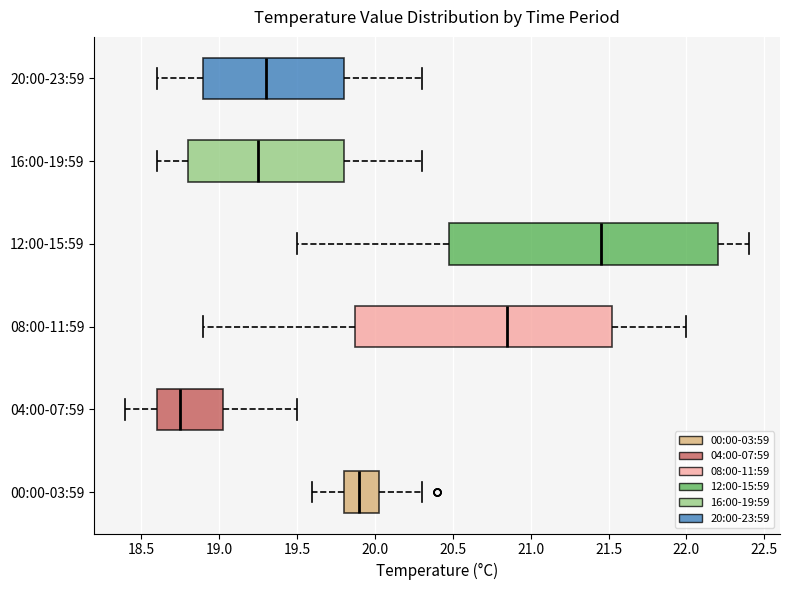

Reading bottom to top, transcribe this box plot: for each box, give where its median line is, the range the box spans, and where its two whiskers end, as read against the x-axis. The values are not printed on the chart, so give them approximately, as read against the axis.

00:00-03:59: median 19.90, box 19.80 to 20.05, whiskers 19.60 to 20.30
04:00-07:59: median 18.75, box 18.60 to 19.05, whiskers 18.40 to 19.50
08:00-11:59: median 20.85, box 19.90 to 21.55, whiskers 18.90 to 22.00
12:00-15:59: median 21.45, box 20.50 to 22.20, whiskers 19.50 to 22.40
16:00-19:59: median 19.25, box 18.80 to 19.80, whiskers 18.60 to 20.30
20:00-23:59: median 19.30, box 18.90 to 19.80, whiskers 18.60 to 20.30